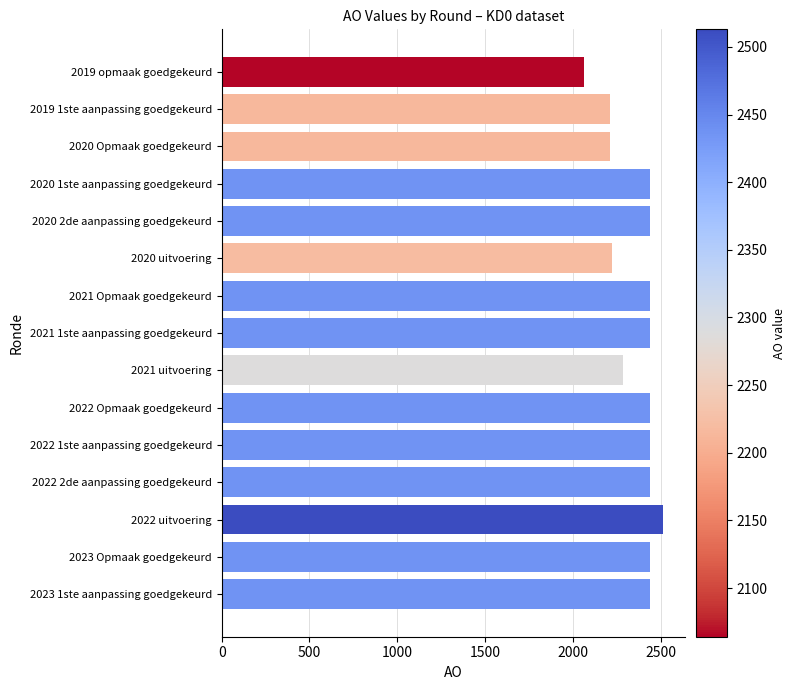

Approximately how many times larger is the value at 2022 1ste aanpassing goedgekeurd compared to 2020 2de aanpassing goedgekeurd?

1.0